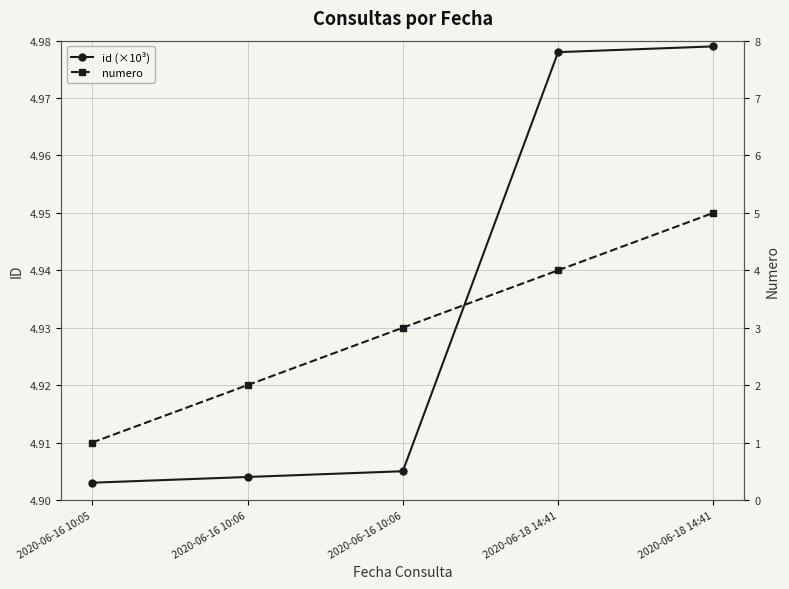

Between 2020-06-18 14:41 and 2020-06-16 10:06, which is larger?

2020-06-18 14:41